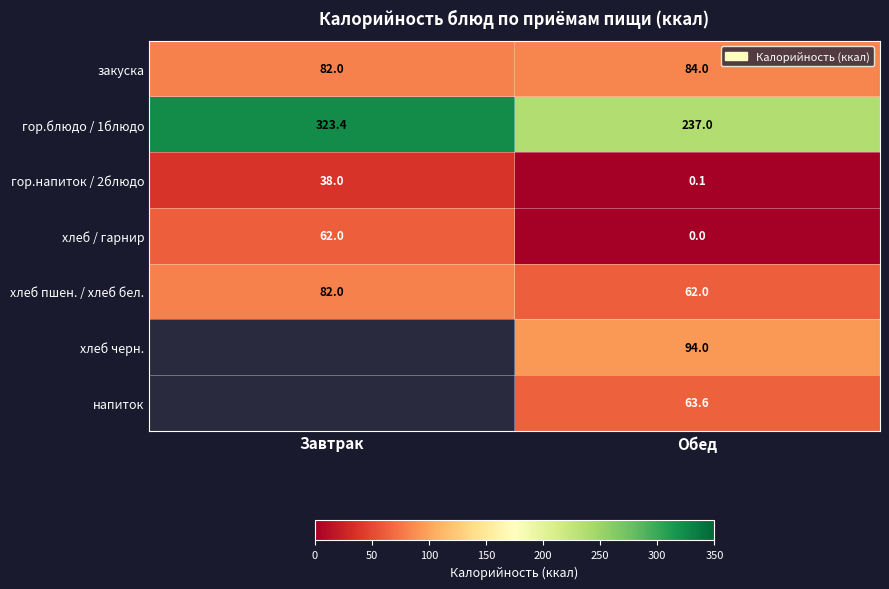

What is the total value across all series at Обед?

540.7